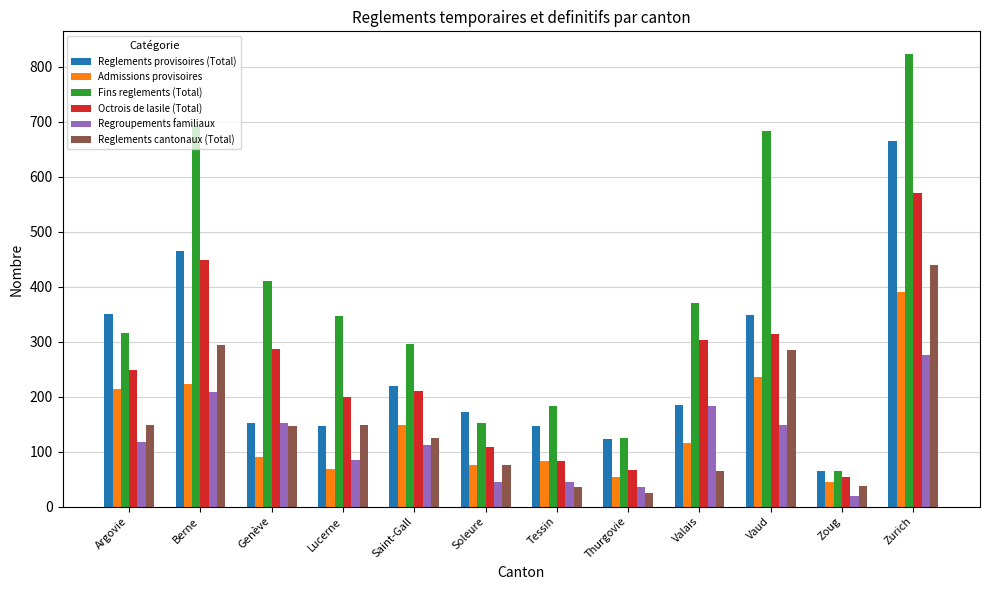

True or false: Reglements cantonaux (Total) has a value of 439 at Zurich.

True